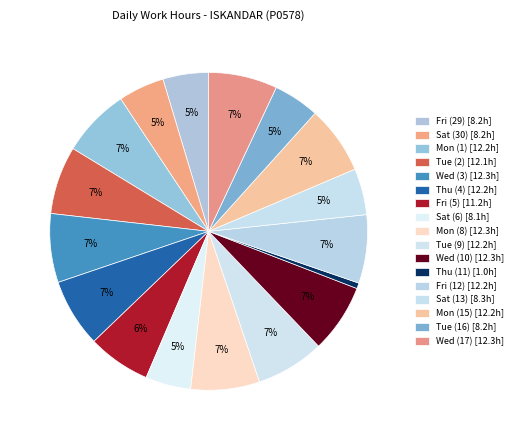

How many slices are in this pie chart?

17